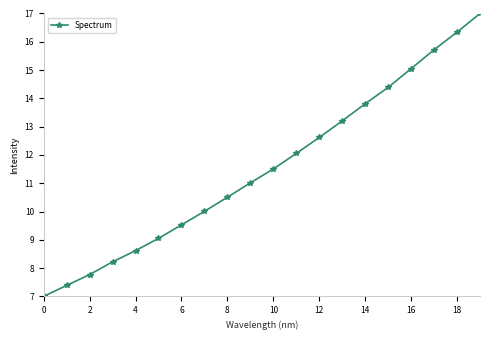

How many distinct data groups are displayed?

1